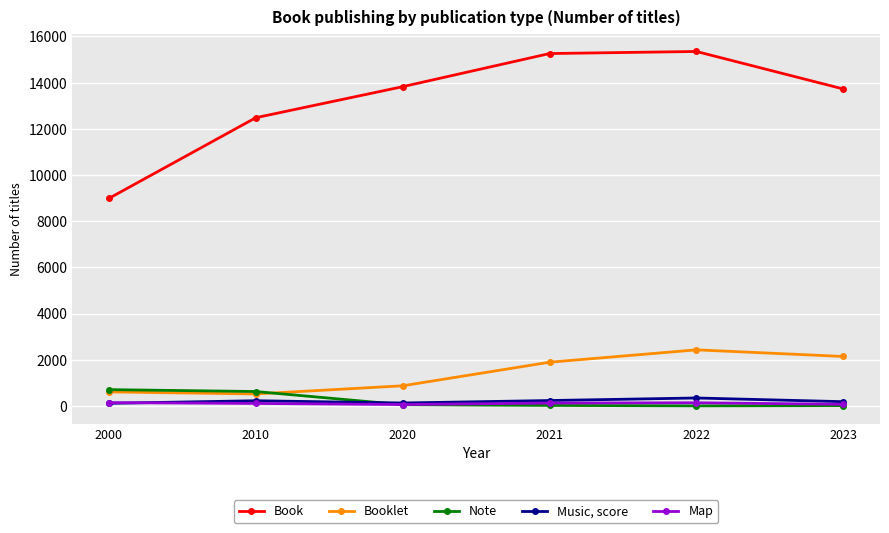

True or false: Map has a value of 122 at 2021.

True